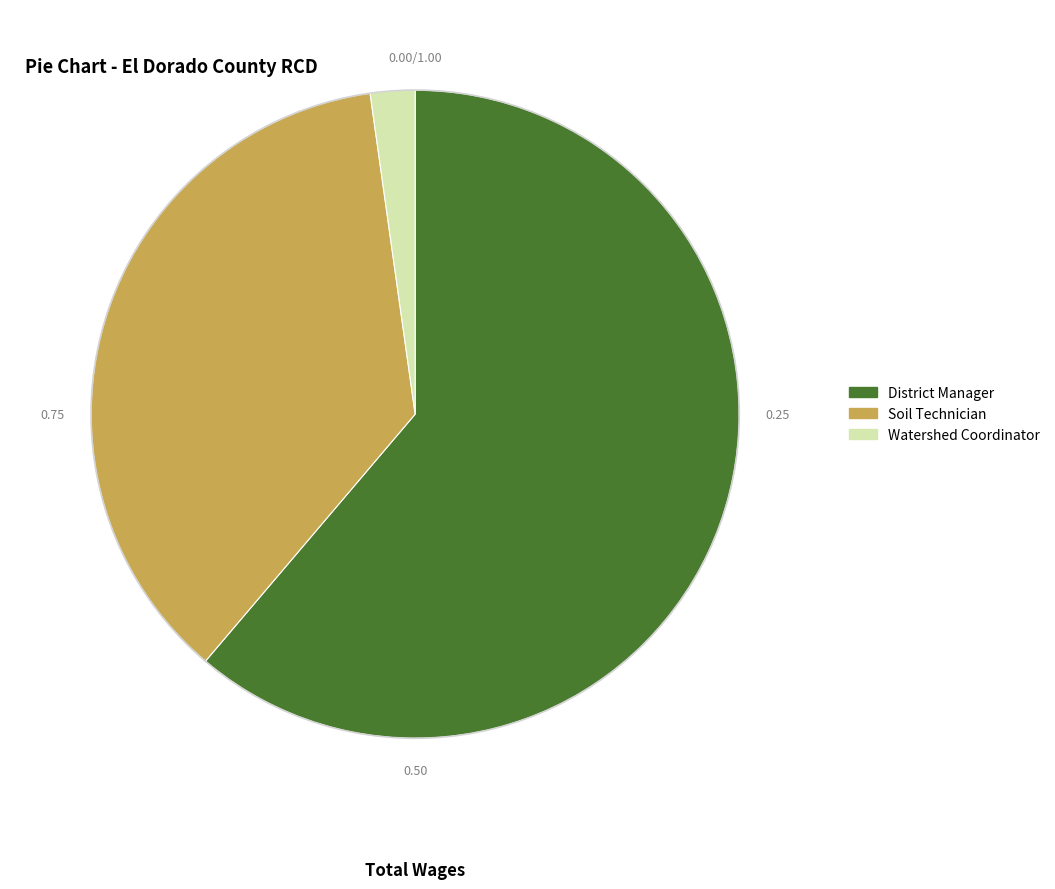

What is the smallest slice in the pie chart?

Watershed Coordinator